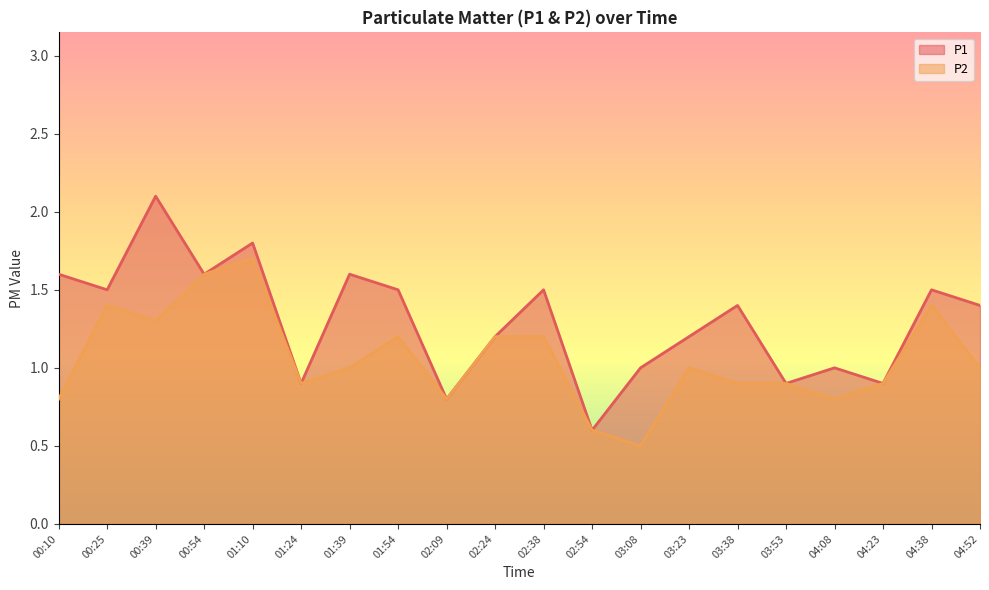

Read the P1 value at 02:54.

0.6